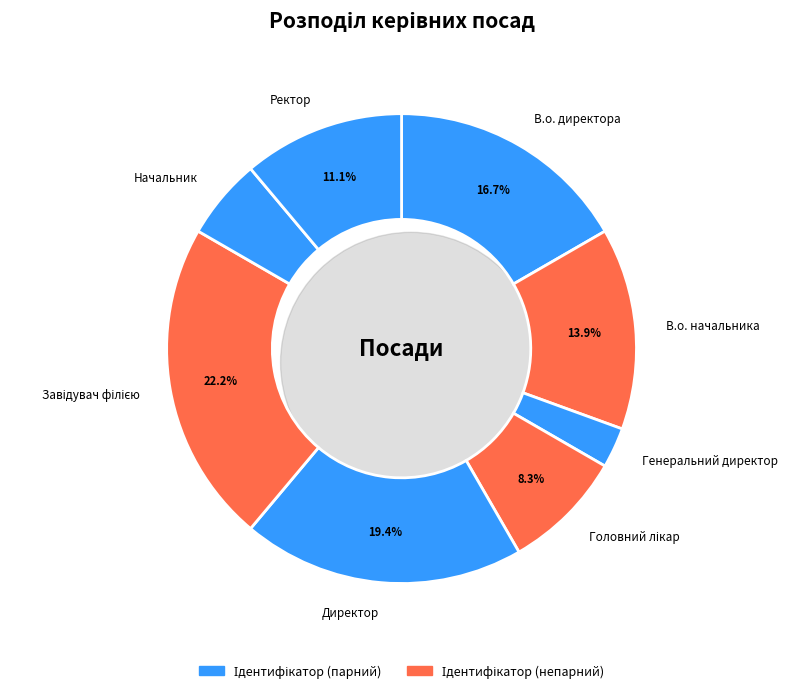

What is the total percentage of Головний лікар and Генеральний директор?

11.1%